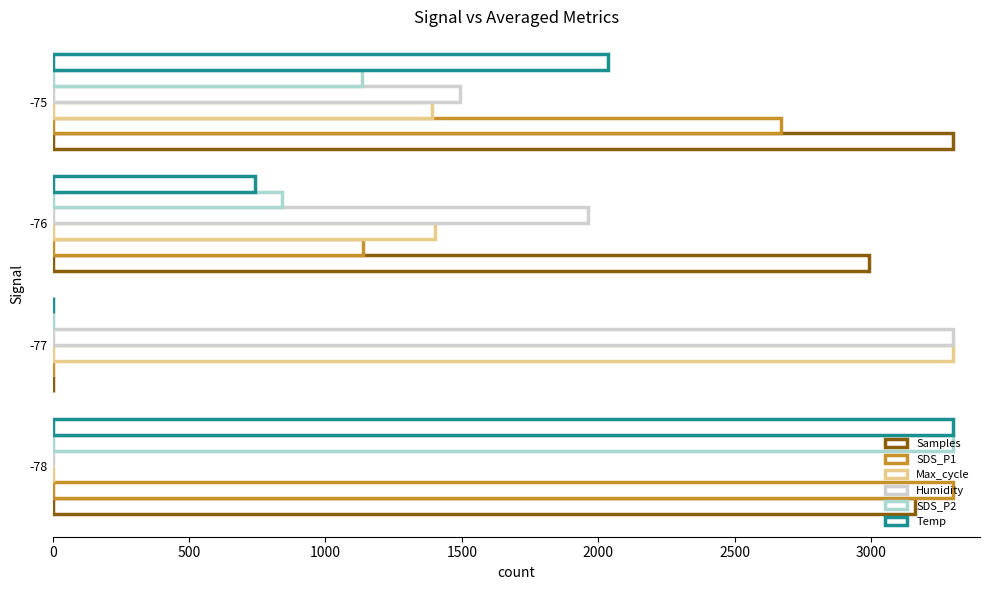

How many values in Samples are above zero?

3